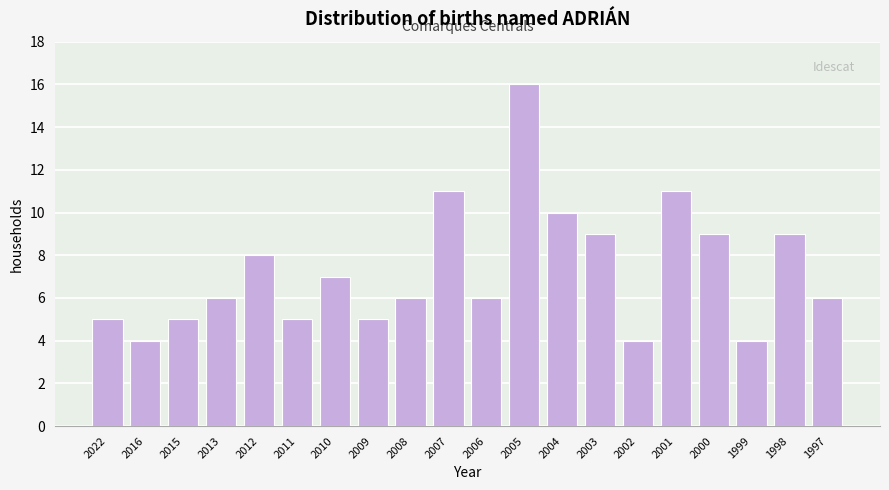

Reading right to left, transcribe all the data shown in this chart.

6	9	4	9	11	4	9	10	16	6	11	6	5	7	5	8	6	5	4	5